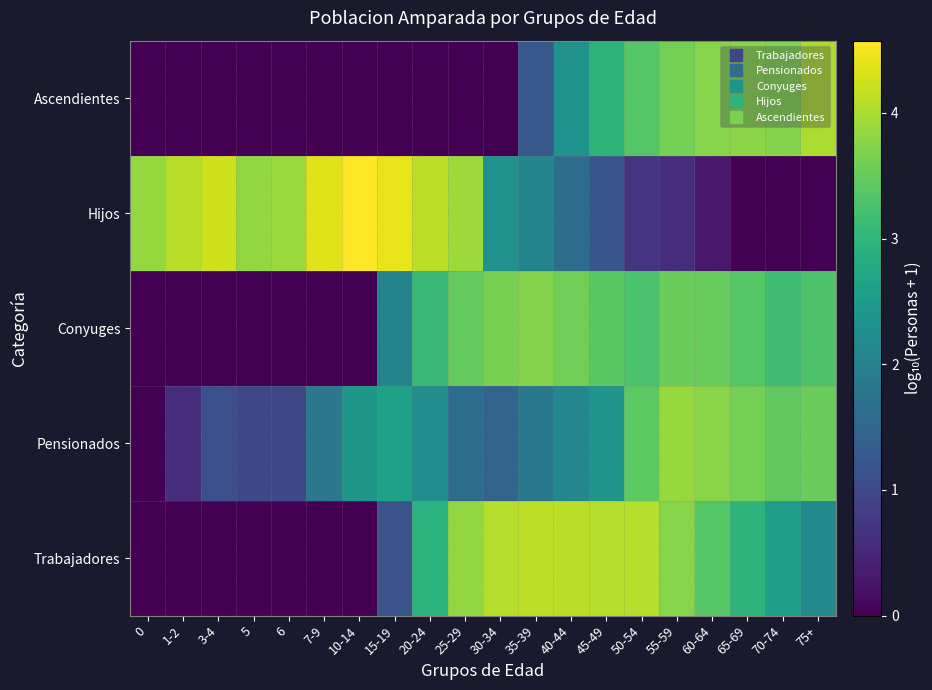

Reading left to right, transcribe all the data shown in this chart.

Trabajadores: 0=0.0	1-2=0.0	3-4=0.0	5=0.0	6=0.0	7-9=0.0	10-14=0.0	15-19=1.2	20-24=2.9	25-29=3.8	30-34=4.1	35-39=4.1	40-44=4.1	45-49=4.1	50-54=4.1	55-59=3.7	60-64=3.4	65-69=3.0	70-74=2.5	75+=2.2
Pensionados: 0=0.0	1-2=0.6	3-4=1.1	5=1.0	6=1.0	7-9=1.8	10-14=2.4	15-19=2.6	20-24=2.3	25-29=1.6	30-34=1.5	35-39=1.8	40-44=2.1	45-49=2.4	50-54=3.4	55-59=3.9	60-64=3.8	65-69=3.6	70-74=3.5	75+=3.5
Conyuges: 0=0.0	1-2=0.0	3-4=0.0	5=0.0	6=0.0	7-9=0.0	10-14=0.0	15-19=2.1	20-24=3.1	25-29=3.5	30-34=3.6	35-39=3.7	40-44=3.6	45-49=3.4	50-54=3.3	55-59=3.6	60-64=3.5	65-69=3.4	70-74=3.2	75+=3.3
Hijos: 0=3.8	1-2=4.1	3-4=4.2	5=3.8	6=3.9	7-9=4.3	10-14=4.6	15-19=4.4	20-24=4.1	25-29=3.9	30-34=2.3	35-39=2.1	40-44=1.6	45-49=1.2	50-54=0.7	55-59=0.6	60-64=0.3	65-69=0.0	70-74=0.0	75+=0.0
Ascendientes: 0=0.0	1-2=0.0	3-4=0.0	5=0.0	6=0.0	7-9=0.0	10-14=0.0	15-19=0.0	20-24=0.0	25-29=0.0	30-34=0.0	35-39=1.3	40-44=2.4	45-49=3.0	50-54=3.4	55-59=3.6	60-64=3.7	65-69=3.8	70-74=3.7	75+=4.0